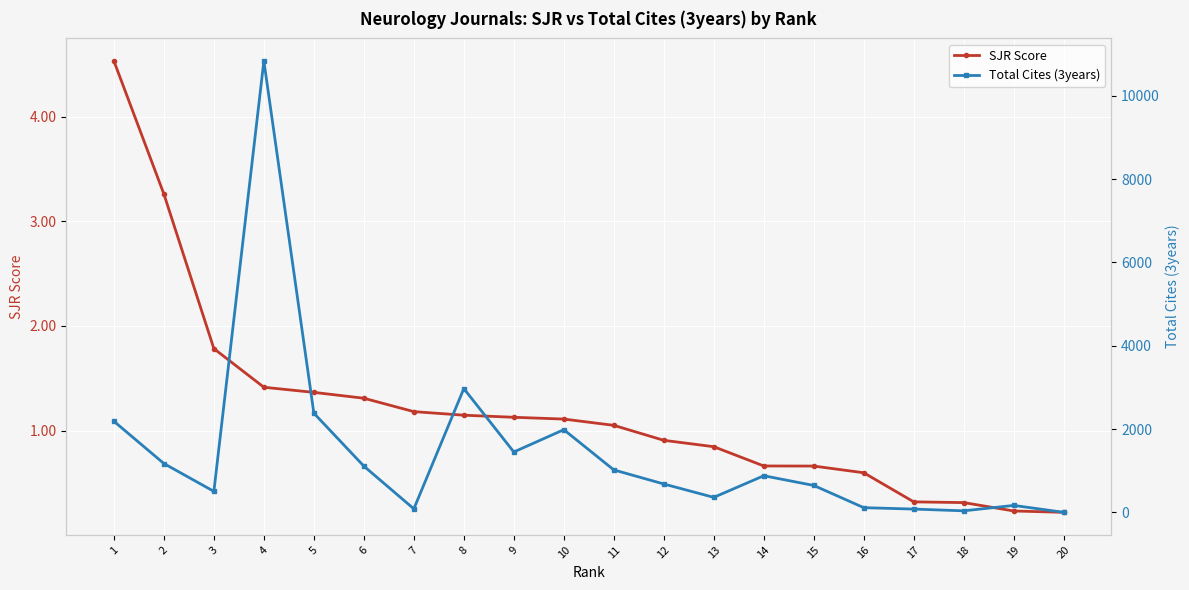

The value of Total Cites (3years) at 1 is 2189.0. True or false?

True